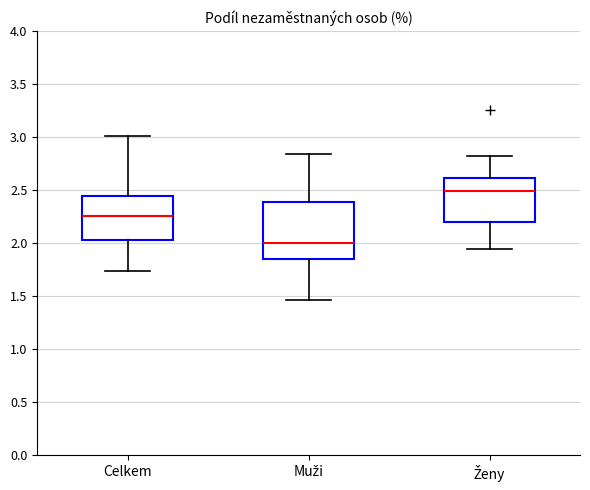

Reading left to right, transcribe this box plot: for each box, give where its median line is, the range the box spans, and where its two whiskers end, as read against the y-axis. The values are not printed on the chart, so give them approximately, as read against the axis.

Celkem: median 2.25, box 2.05 to 2.45, whiskers 1.75 to 3.00
Muži: median 2.00, box 1.85 to 2.40, whiskers 1.45 to 2.85
Ženy: median 2.50, box 2.20 to 2.60, whiskers 1.95 to 2.80